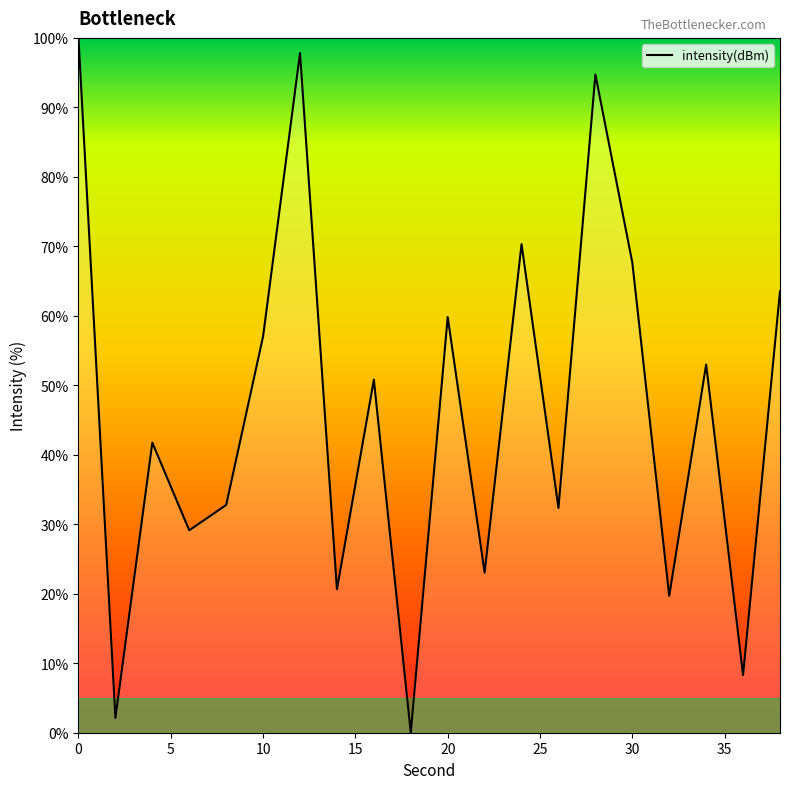

What is the difference between the maximum and minimum values?

100.0